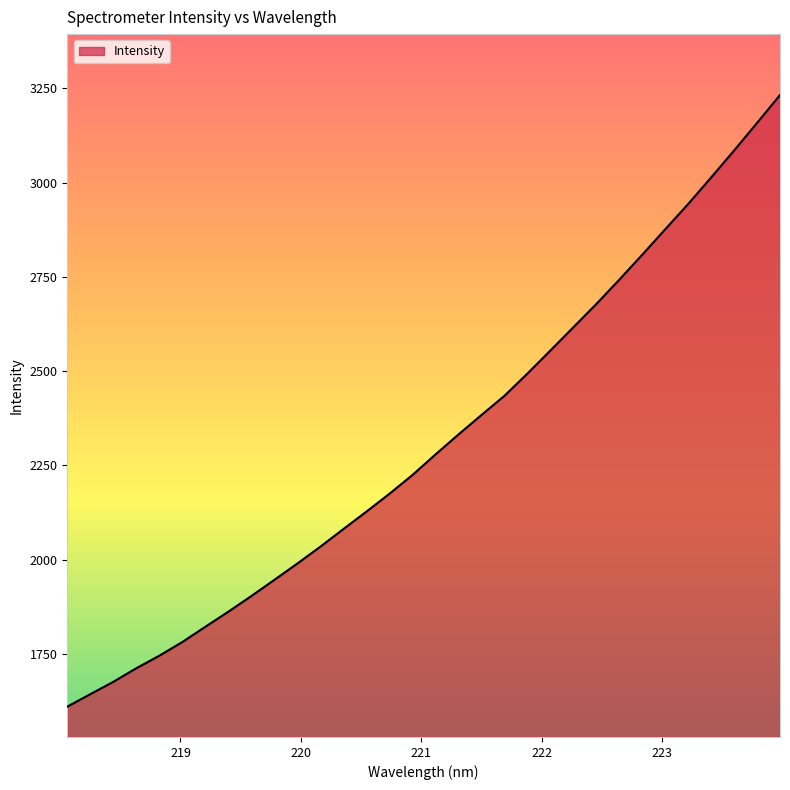

What is the difference between the maximum and minimum values?

1623.0